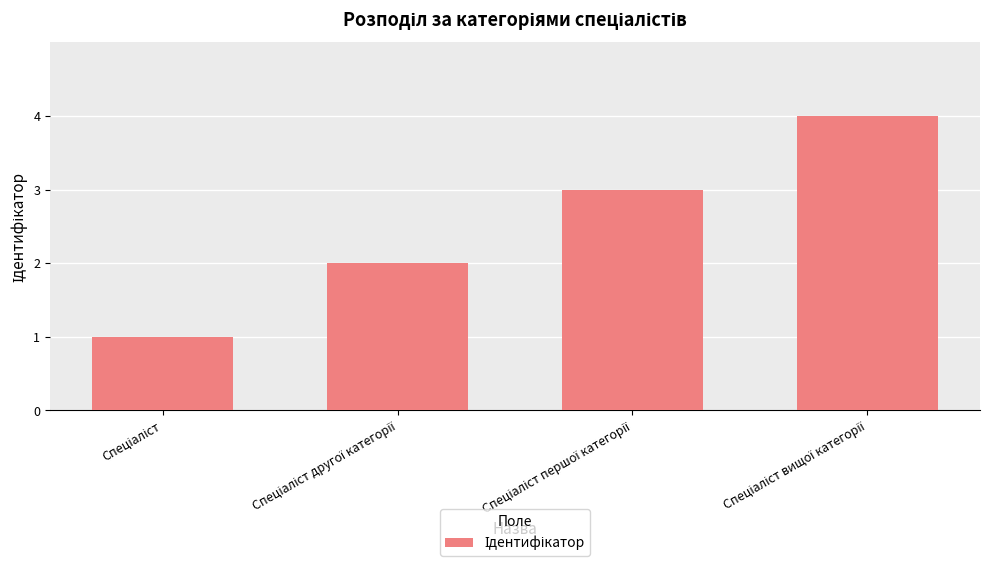

What is the difference between the maximum and minimum values?

3